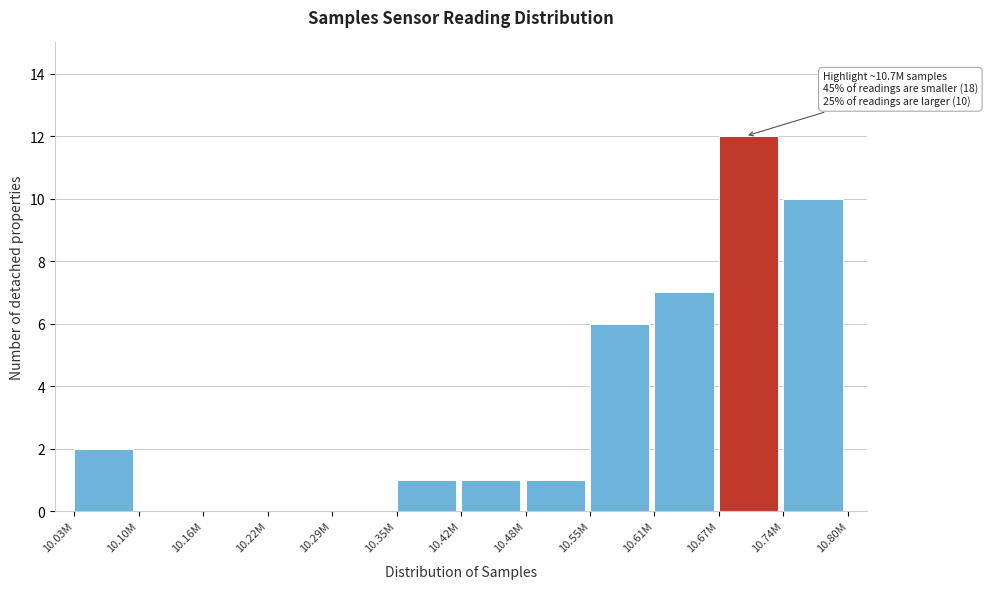

Reading left to right, transcribe all the data shown in this chart.

10.03M=2	10.10M=0	10.16M=0	10.22M=0	10.29M=0	10.35M=1	10.42M=1	10.48M=1	10.55M=6	10.61M=7	10.67M=12	10.74M=10